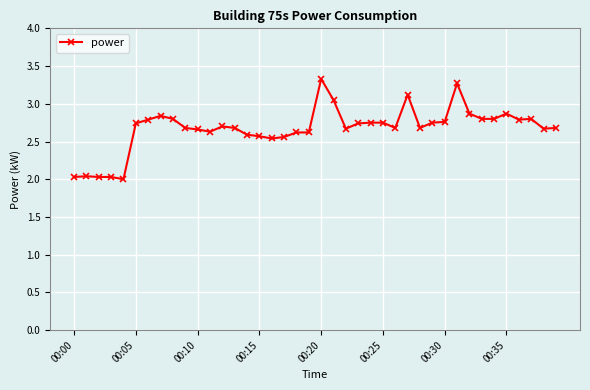

Is this an area chart (filled region under the line)?

No